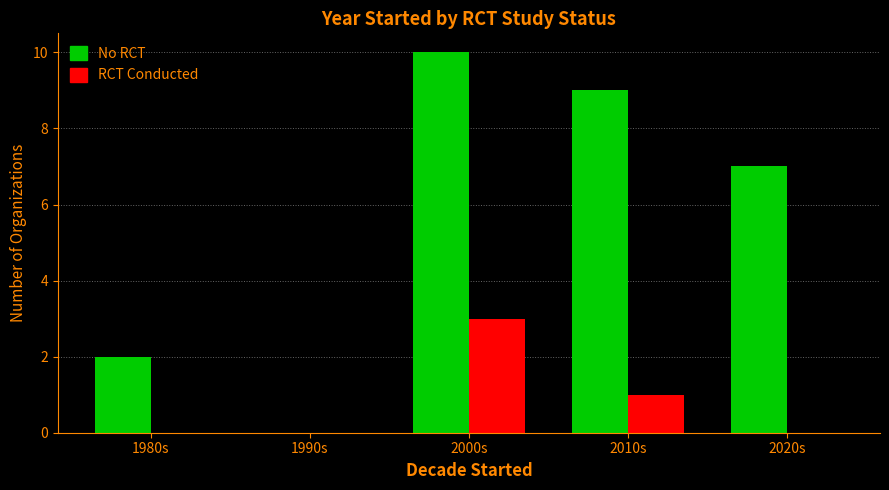

At which label does No RCT reach its peak?

2000s